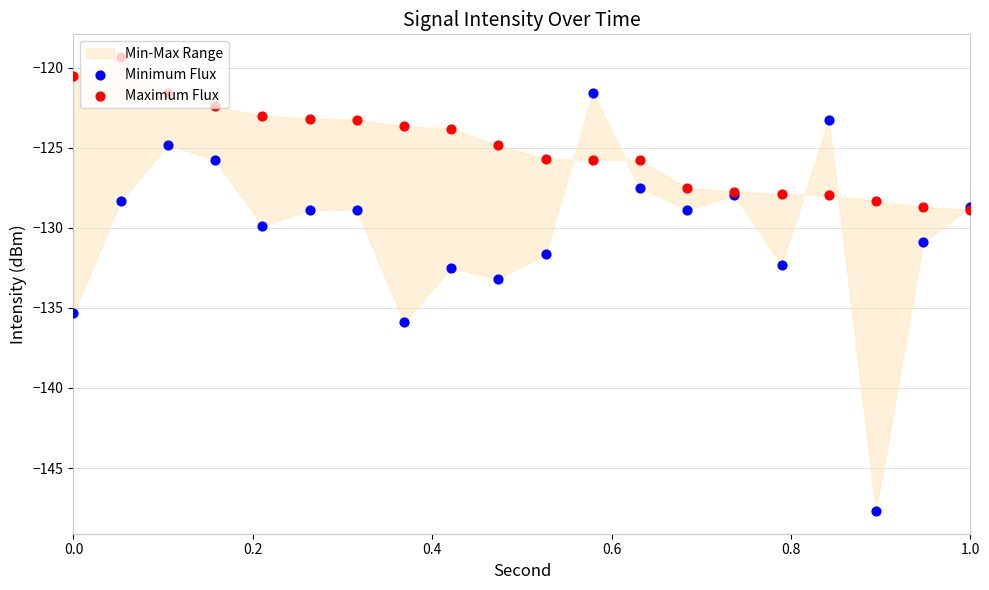

At how many categories does at least one series exceed -136?

20